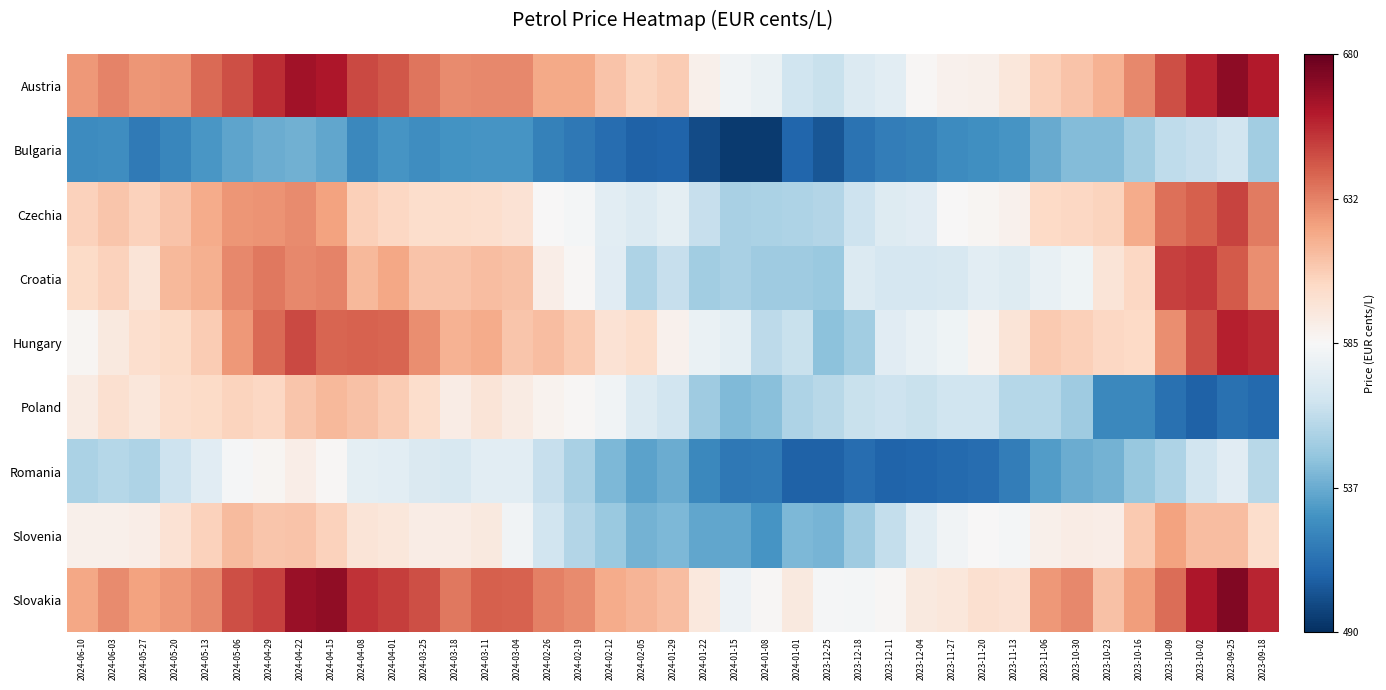

What is the maximum value shown in the chart?

0.9